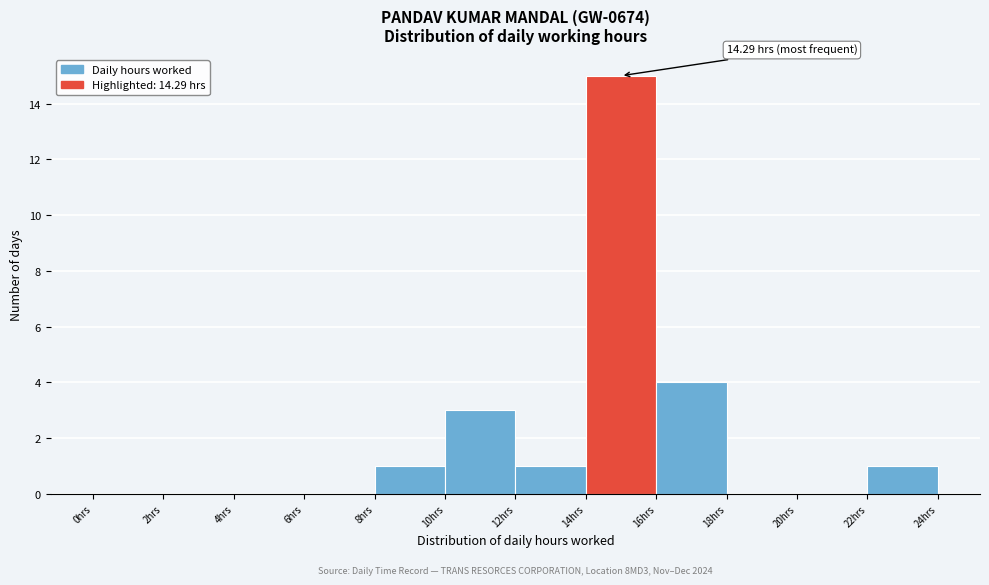

Which range on the x-axis has the tallest bar?

14 to 16